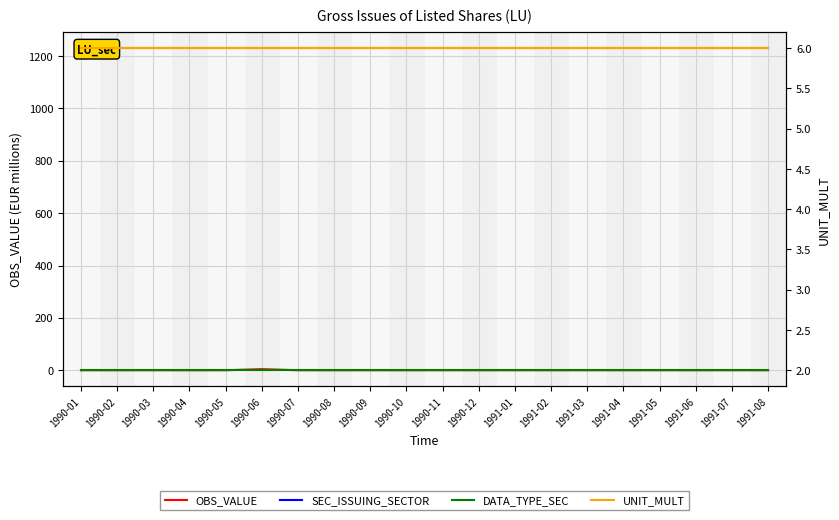

True or false: UNIT_MULT and SEC_ISSUING_SECTOR cross at least once.

False